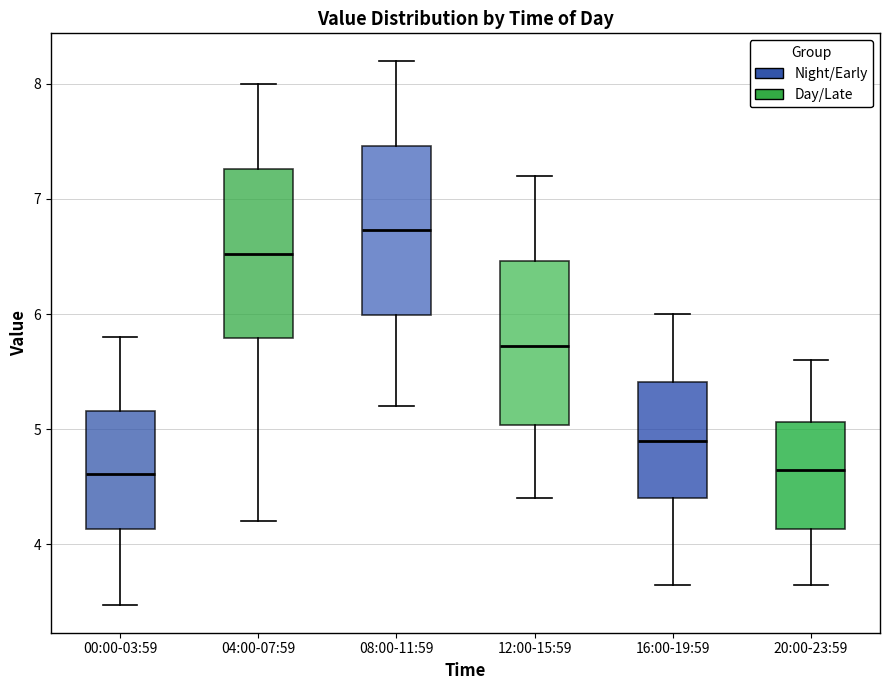

Where is the lower edge of the box for 20:00-23:59 on the y-axis? The values are not printed on the chart, so give them approximately, as read against the axis.

4.1